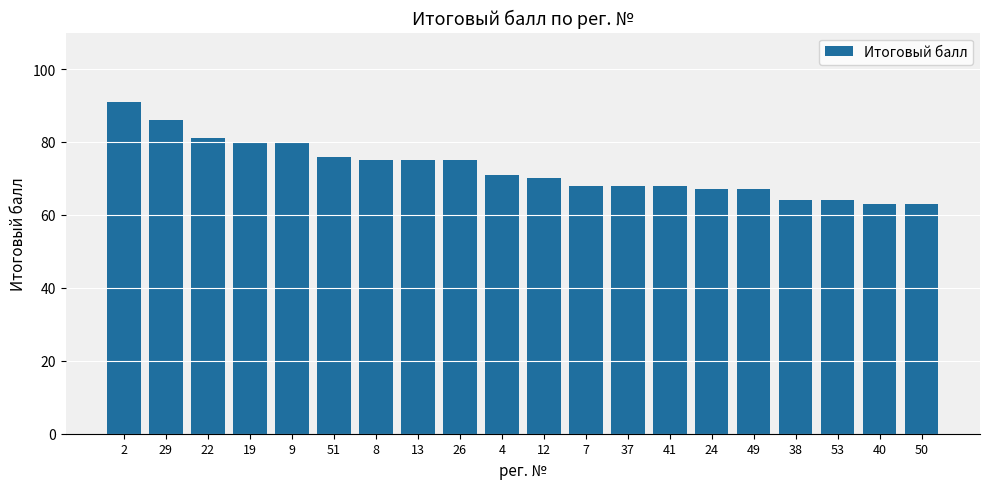

What is the ratio of the value at 41 to the value at 13?

0.9